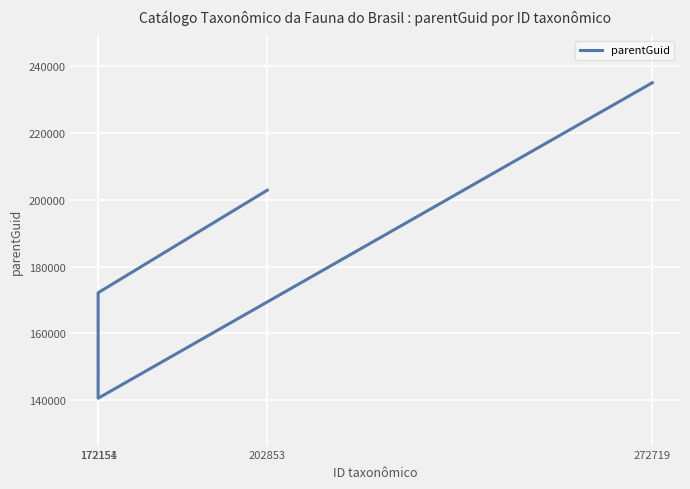

Reading left to right, list all the values displayed in this chart.

235009	140574	172155	202856